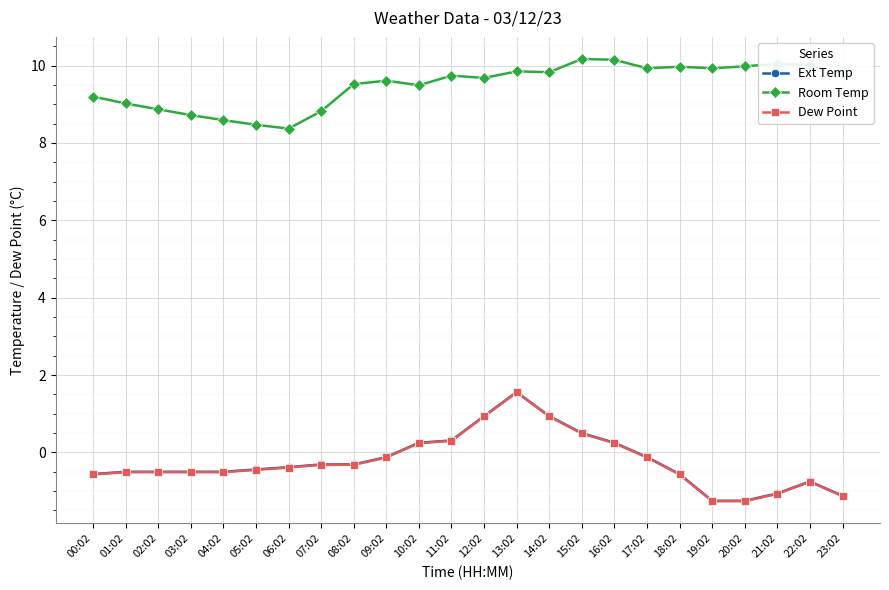

What is the difference between the maximum and second lowest values in the Dew Point series?

2.8